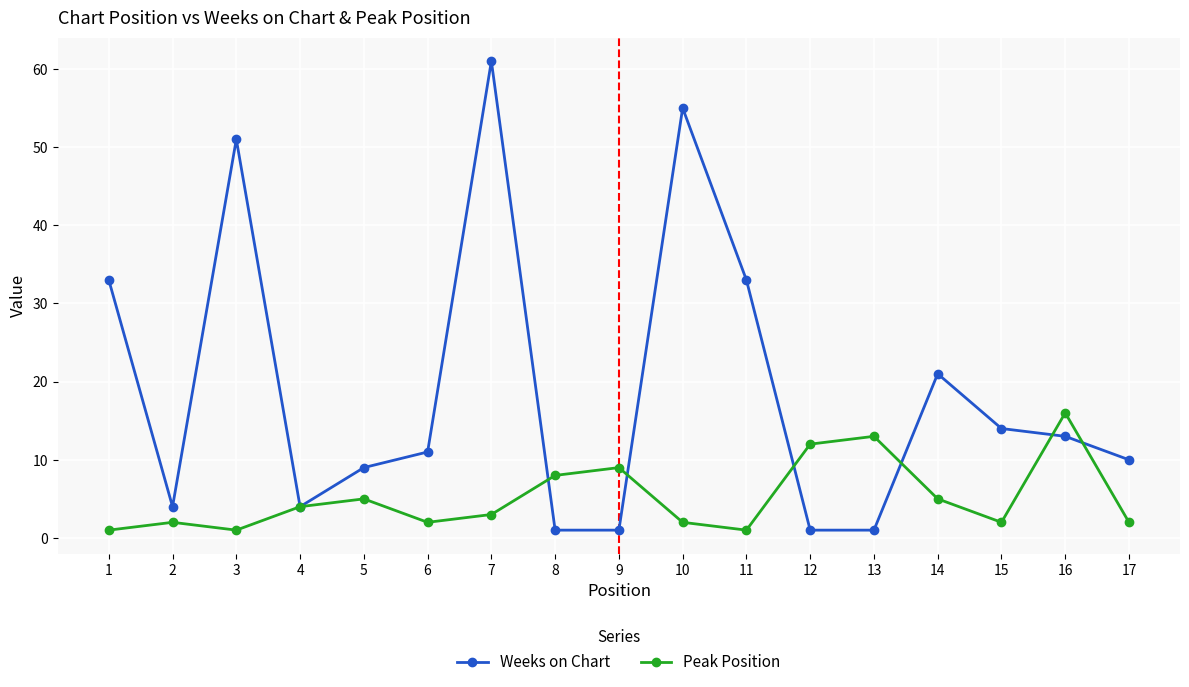

At 10, list the series in order from smallest to largest.

Peak Position, Weeks on Chart